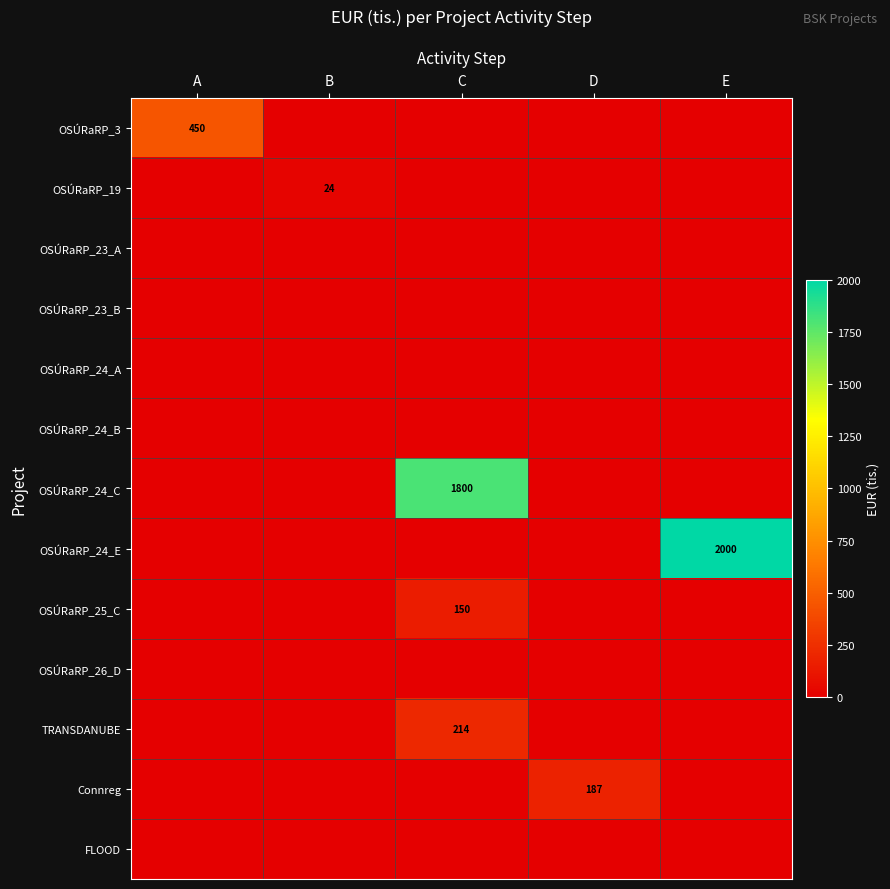

Is it true that OSÚRaRP_3 equals 114 at A?

False